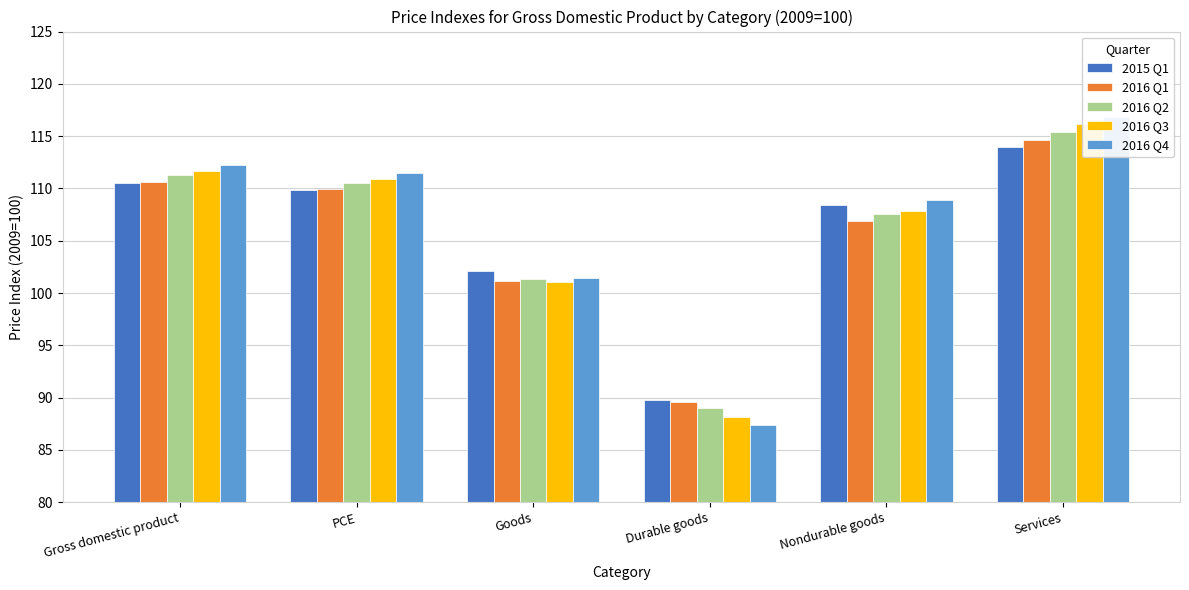

True or false: 2016 Q2 has a value of 163.1 at Goods.

False